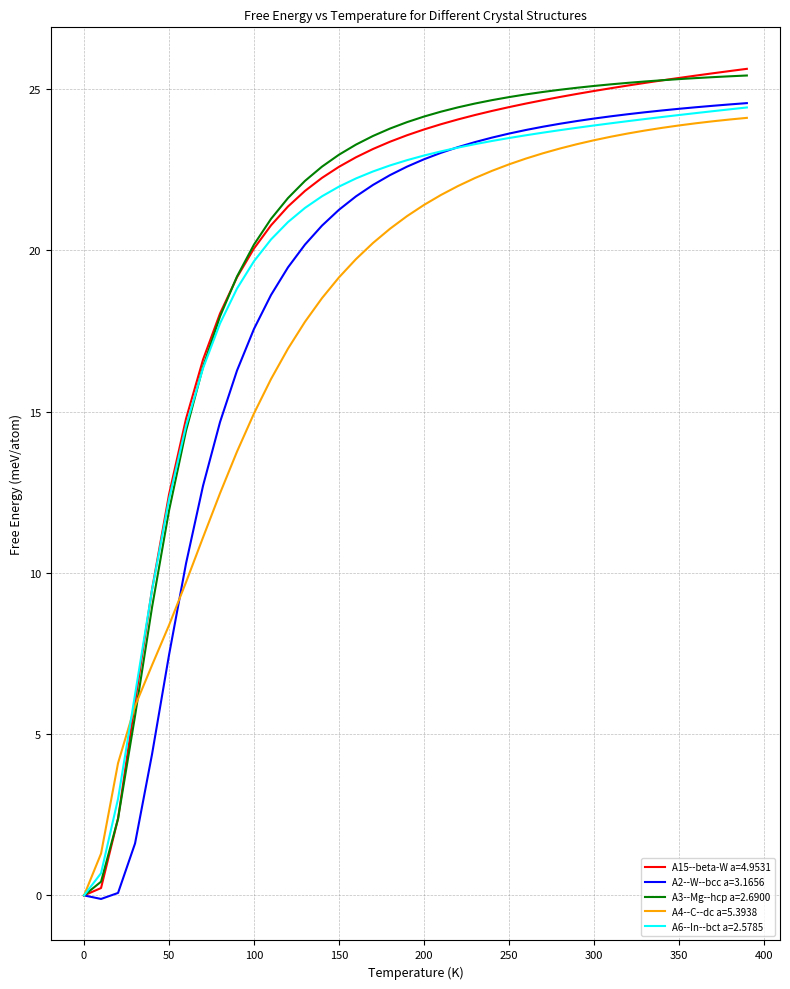

What is the maximum value for A3--Mg--hcp a=2.6900?

25.4